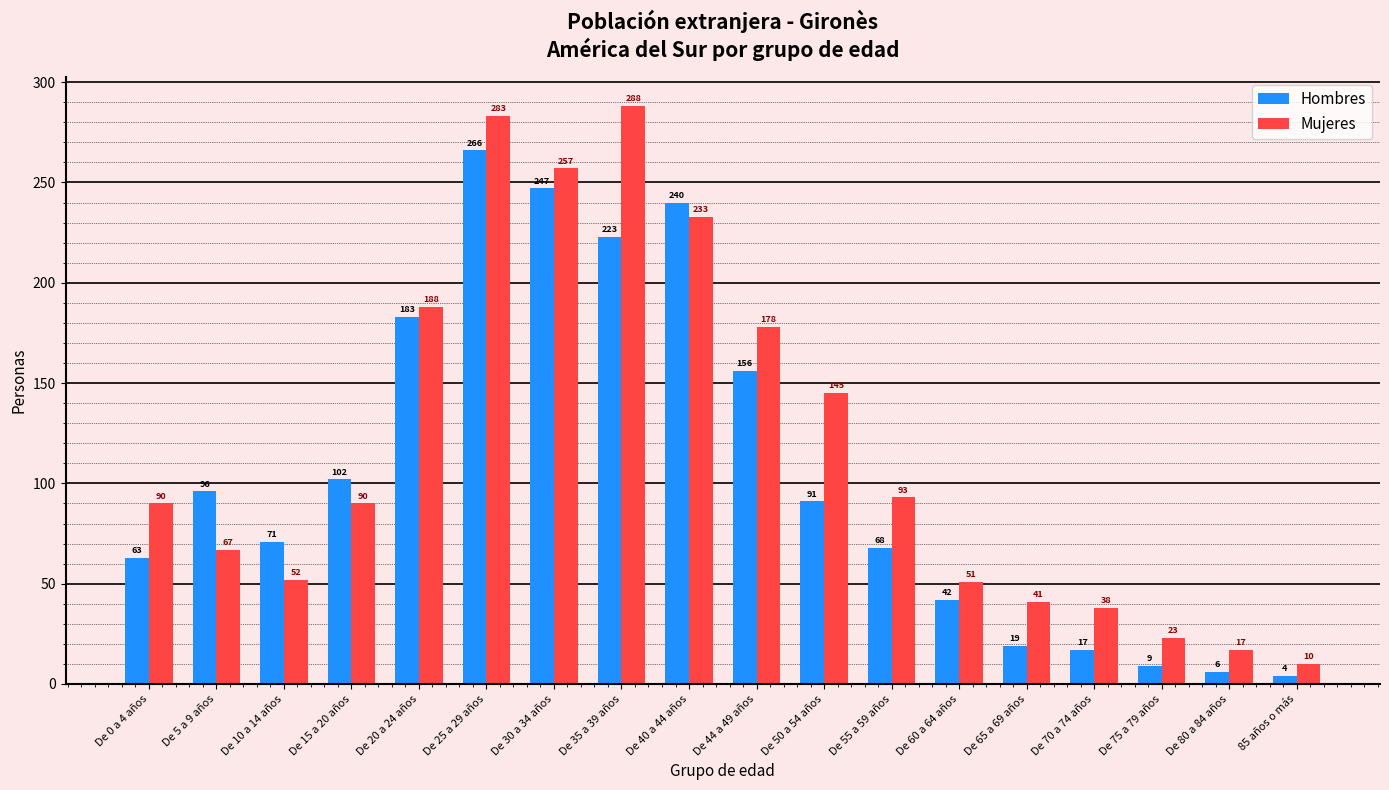

Reading left to right, what are all the values shown in this chart?

Hombres: 63	96	71	102	183	266	247	223	240	156	91	68	42	19	17	9	6	4
Mujeres: 90	67	52	90	188	283	257	288	233	178	145	93	51	41	38	23	17	10